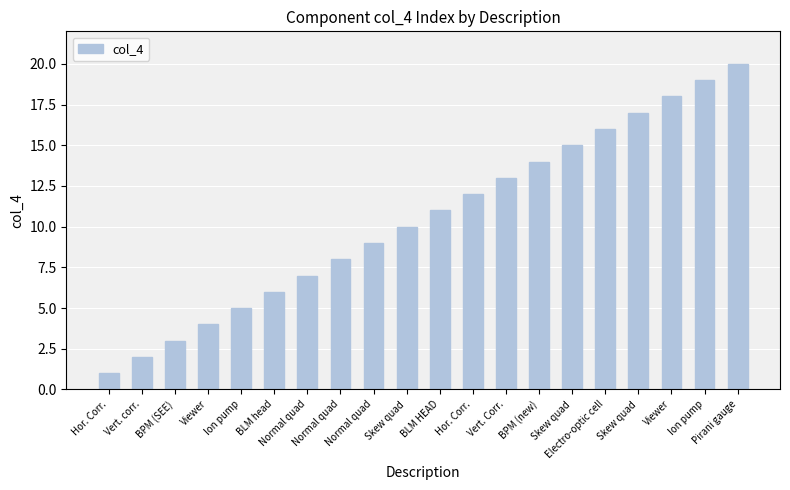

Are the bars horizontal?

No